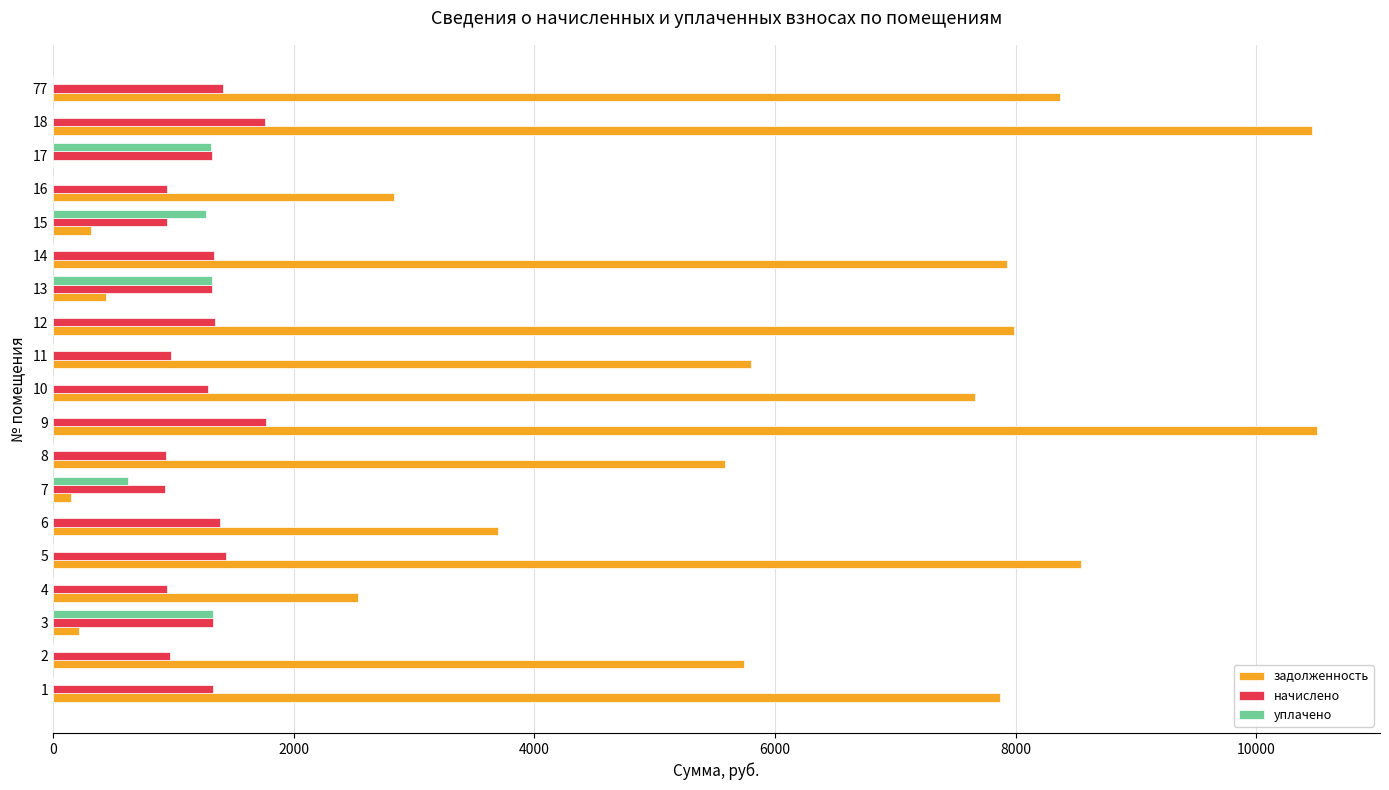

What is the maximum value shown in the chart?

10502.4